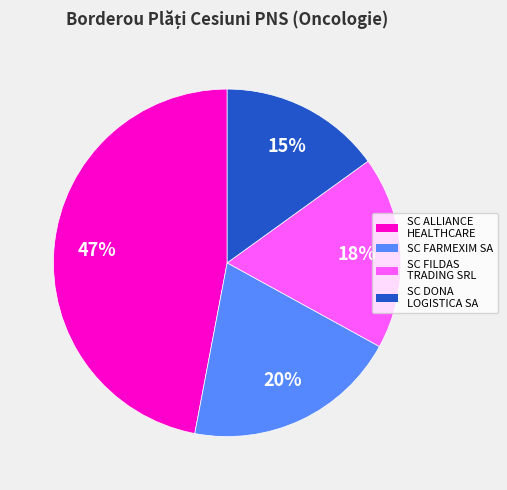

Is there a majority slice in this chart?

No